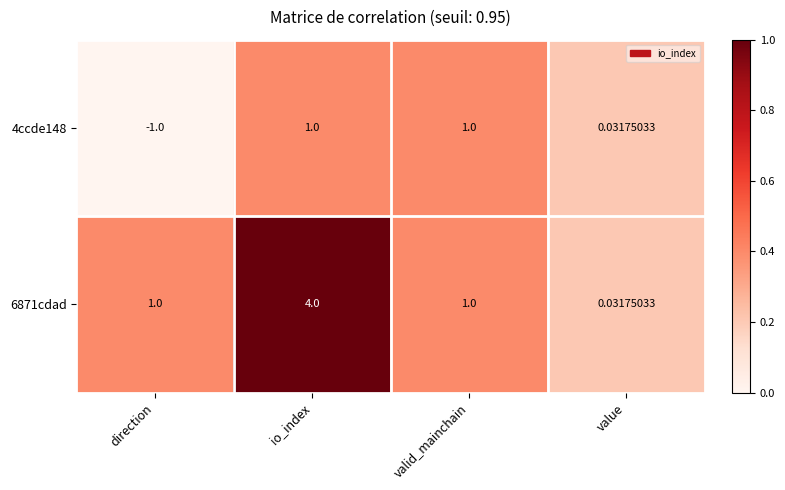

At which category is the sum across all series the highest?

io_index